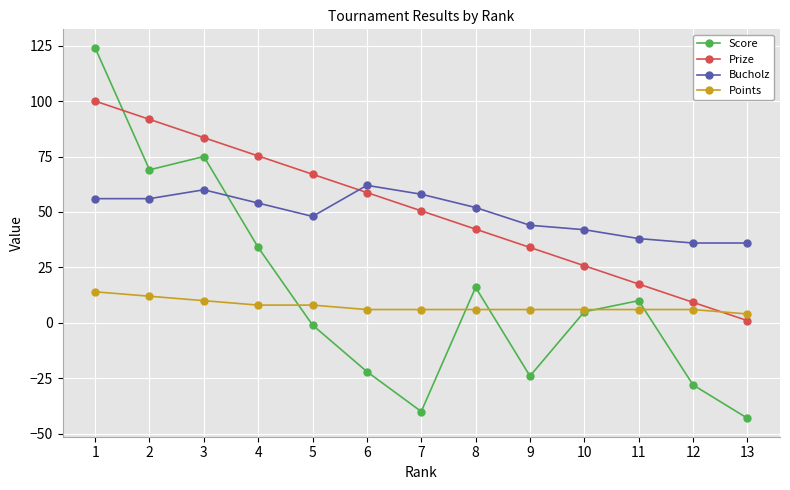

What is the approximate value of Score at 12?

-28.0